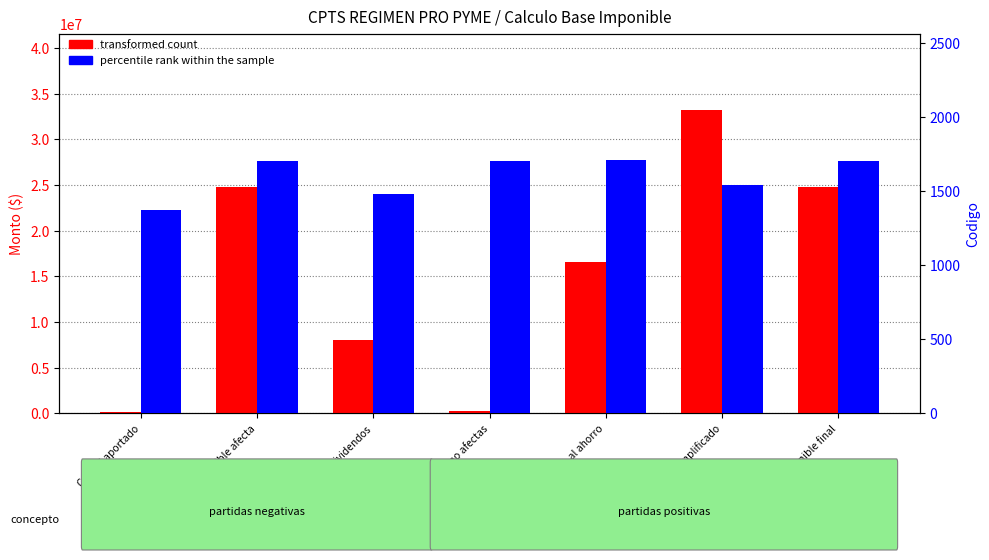

List the series in order of their peak value, highest first.

transformed count, percentile rank within the sample